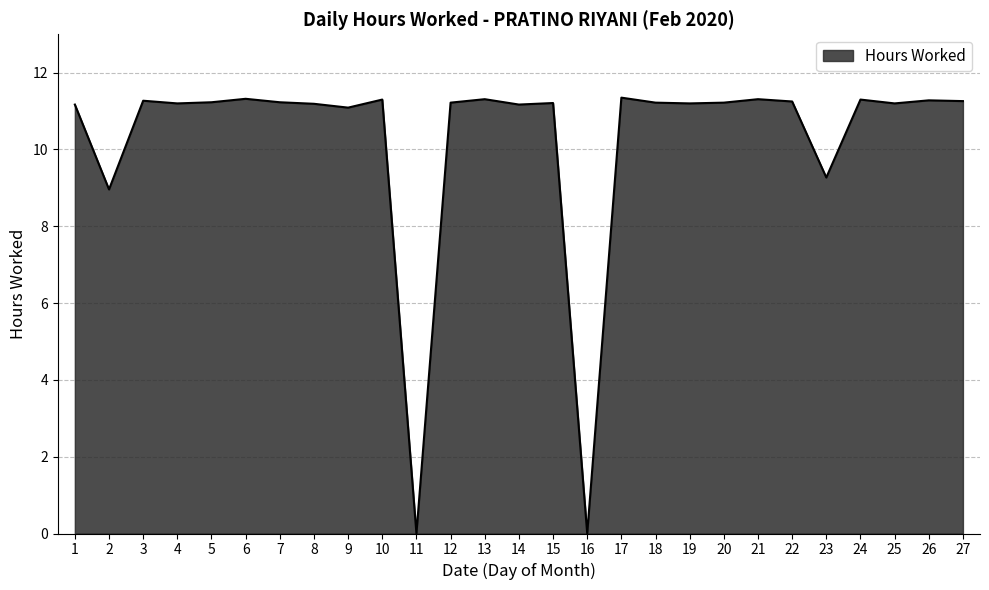

The value at 16 is 6.7. True or false?

False